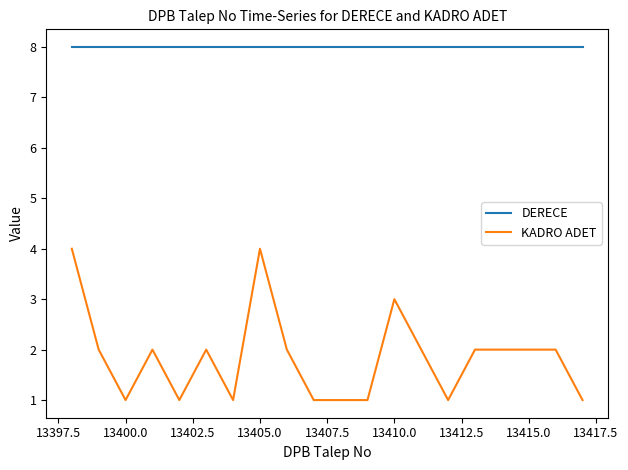

Which series has the widest spread of values?

KADRO ADET